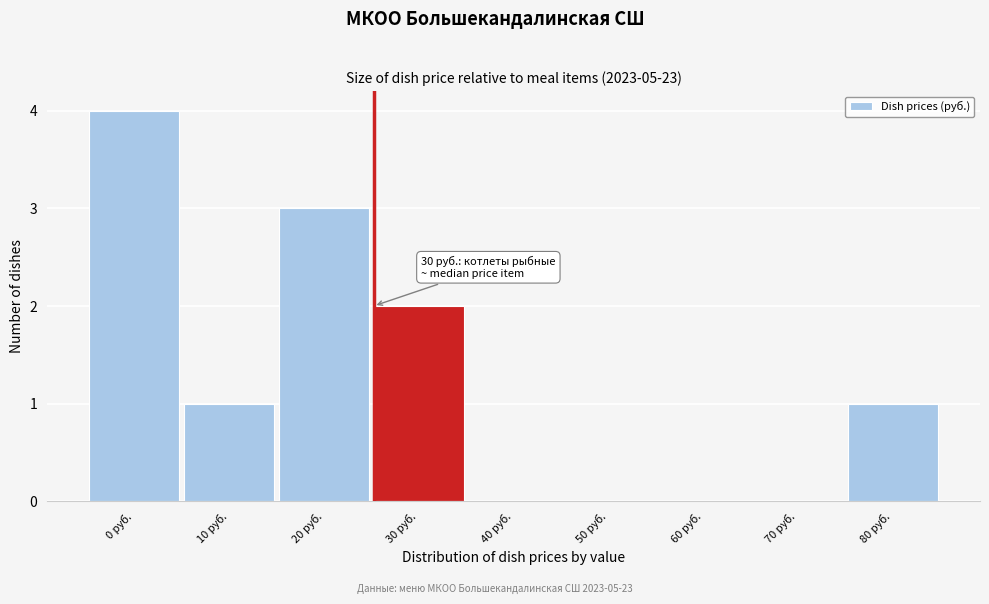

Reading left to right, extract all data points from this chart.

0 руб.=4	10 руб.=1	20 руб.=3	30 руб.=2	40 руб.=0	50 руб.=0	60 руб.=0	70 руб.=0	80 руб.=1